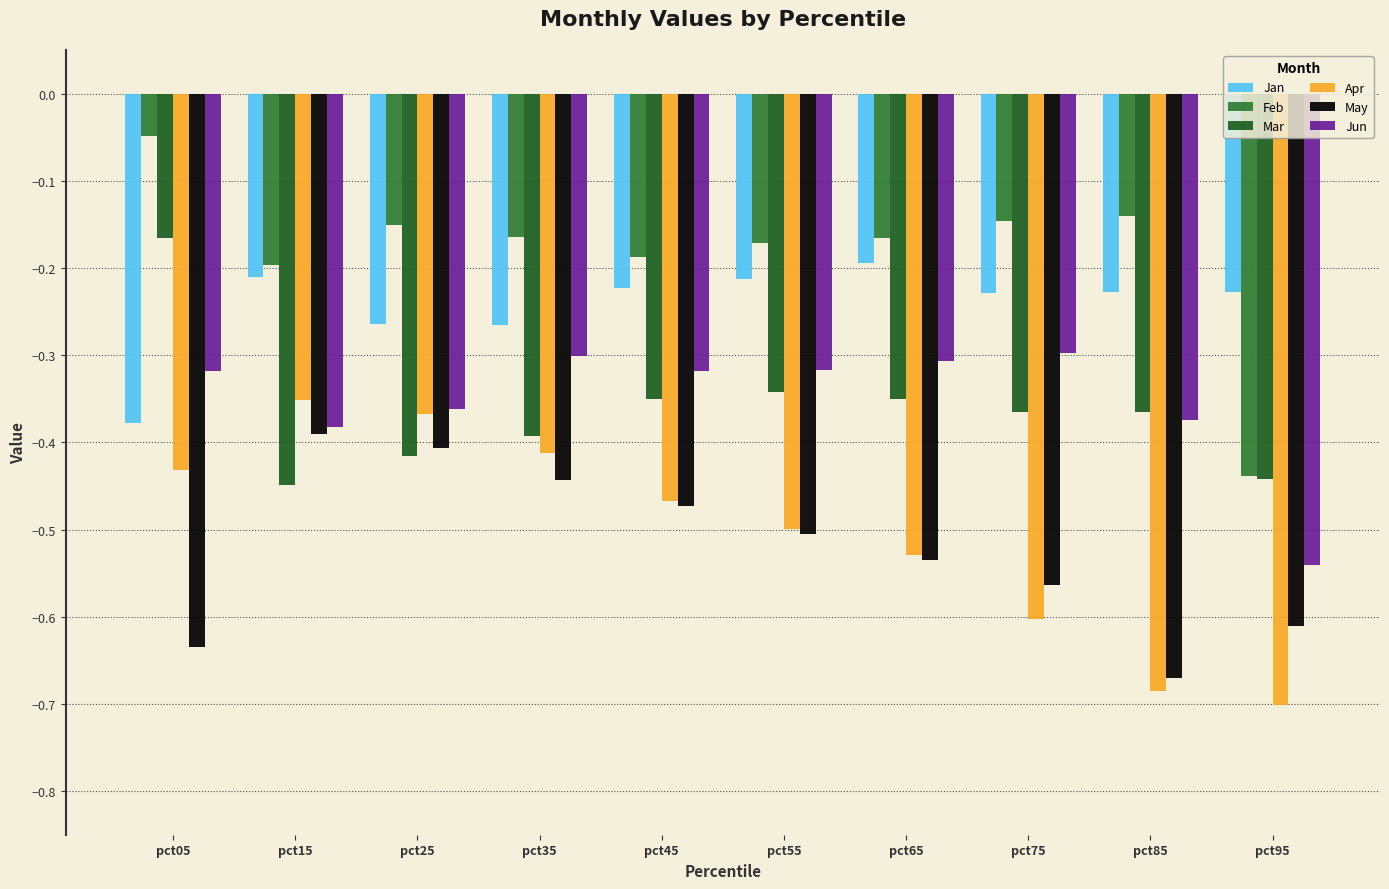

Where is Feb nearest to the value 0?

pct05